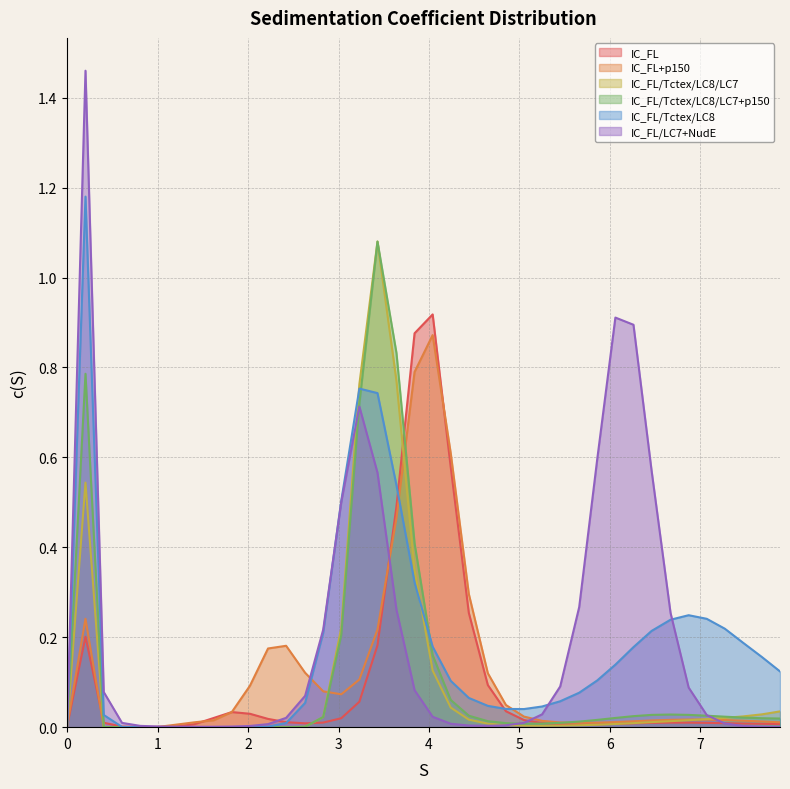

Reading right to left, extract all data points from this chart.

IC_FL: 0.0	0.0	0.0	0.0	0.0	0.0	0.0	0.0	0.0	0.0	0.0	0.0	0.0	0.0	0.0	0.0	0.1	0.3	0.6	0.9	0.9	0.5	0.2	0.1	0.0	0.0	0.0	0.0	0.0	0.0	0.0	0.0	0.0	0.0	0.0	0.0	0.0	0.0	0.2	0.0
IC_FL+p150: 0.0	0.0	0.0	0.0	0.0	0.0	0.0	0.0	0.0	0.0	0.0	0.0	0.0	0.0	0.0	0.0	0.1	0.3	0.6	0.9	0.8	0.5	0.2	0.1	0.1	0.1	0.1	0.2	0.2	0.1	0.0	0.0	0.0	0.0	0.0	0.0	0.0	0.0	0.2	0.0
IC_FL/Tctex/LC8/LC7: 0.0	0.0	0.0	0.0	0.0	0.0	0.0	0.0	0.0	0.0	0.0	0.0	0.0	0.0	0.0	0.0	0.0	0.0	0.0	0.1	0.3	0.8	1.1	0.8	0.2	0.0	0.0	0.0	0.0	0.0	0.0	0.0	0.0	0.0	0.0	0.0	0.0	0.0	0.5	0.0
IC_FL/Tctex/LC8/LC7+p150: 0.0	0.0	0.0	0.0	0.0	0.0	0.0	0.0	0.0	0.0	0.0	0.0	0.0	0.0	0.0	0.0	0.0	0.0	0.1	0.2	0.4	0.8	1.1	0.7	0.2	0.0	0.0	0.0	0.0	0.0	0.0	0.0	0.0	0.0	0.0	0.0	0.0	0.0	0.8	0.0
IC_FL/Tctex/LC8: 0.1	0.2	0.2	0.2	0.2	0.2	0.2	0.2	0.2	0.1	0.1	0.1	0.1	0.0	0.0	0.0	0.0	0.1	0.1	0.2	0.3	0.5	0.7	0.8	0.5	0.2	0.1	0.0	0.0	0.0	0.0	0.0	0.0	0.0	0.0	0.0	0.0	0.0	1.2	0.0
IC_FL/LC7+NudE: 0.0	0.0	0.0	0.0	0.0	0.1	0.3	0.6	0.9	0.9	0.6	0.3	0.1	0.0	0.0	0.0	0.0	0.0	0.0	0.0	0.1	0.3	0.6	0.7	0.5	0.2	0.1	0.0	0.0	0.0	0.0	0.0	0.0	0.0	0.0	0.0	0.0	0.1	1.5	0.0